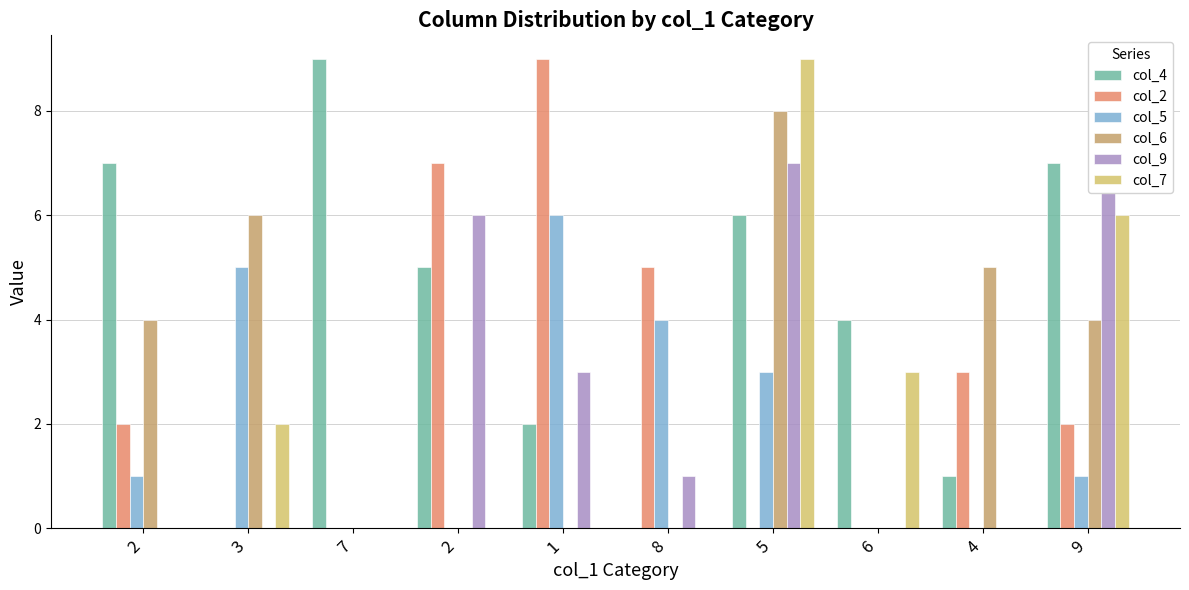

Which category has the lowest value in the col_4 series?

3